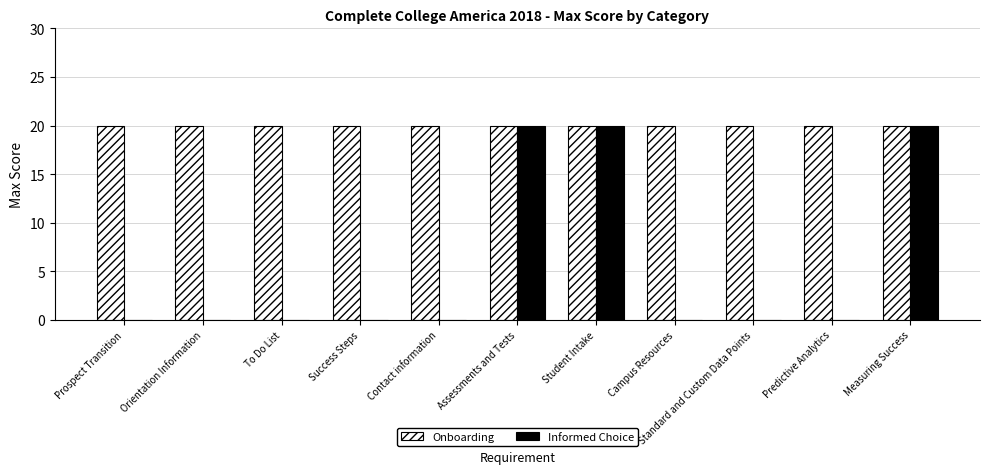

Which series has the largest range (max minus min)?

Informed Choice